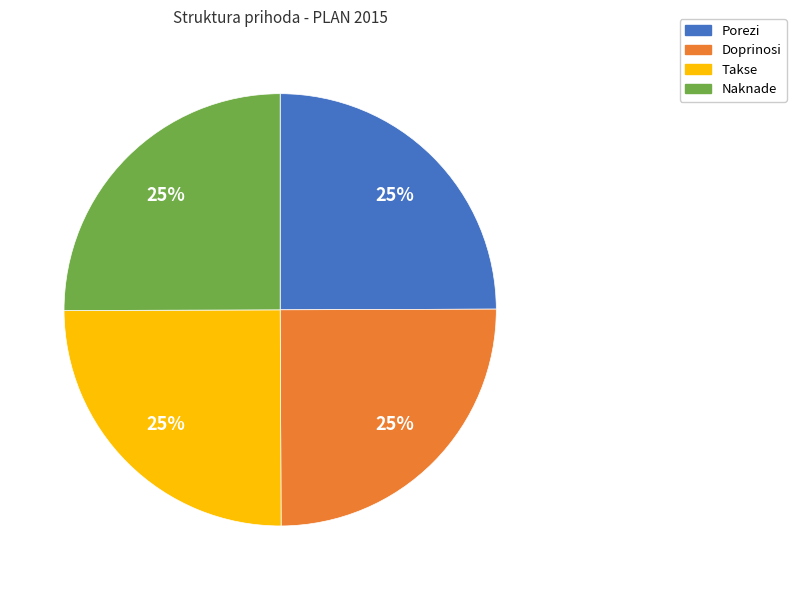

To the nearest percent, what is the combined percentage of Takse and Naknade?

50%